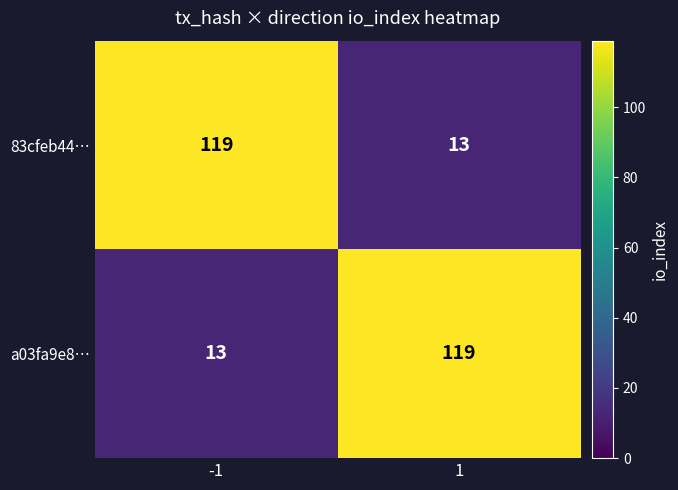

What is the maximum value for a03fa9e8…?

119